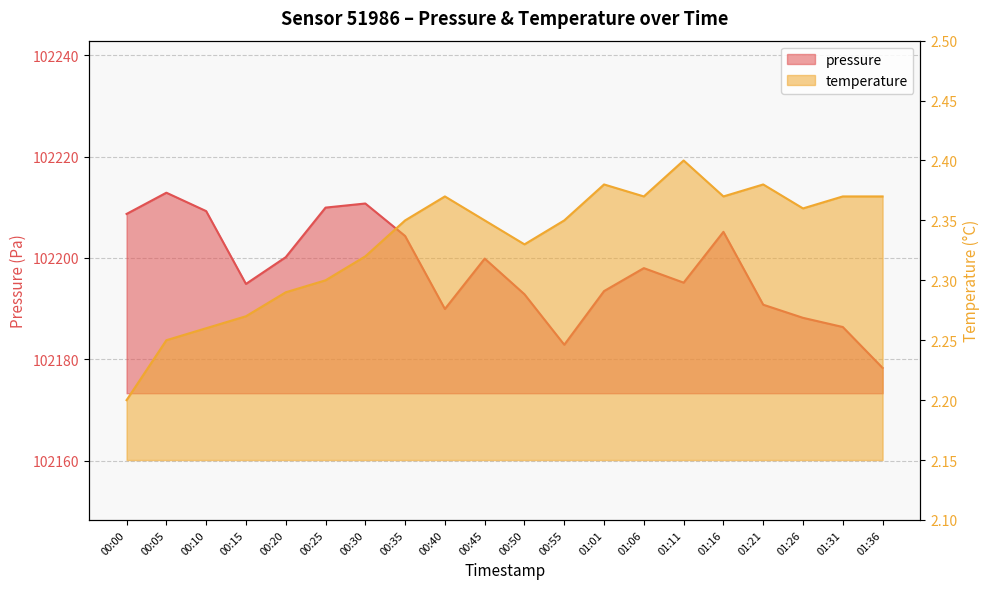

Reading left to right, extract all data points from this chart.

pressure: 00:00=102208.7	00:05=102212.9	00:10=102209.2	00:15=102194.9	00:20=102200.2	00:25=102209.9	00:30=102210.8	00:35=102204.3	00:40=102189.9	00:45=102199.9	00:50=102192.8	00:55=102182.9	01:01=102193.5	01:06=102198.0	01:11=102195.1	01:16=102205.2	01:21=102190.8	01:26=102188.2	01:31=102186.4	01:36=102178.3
temperature: 00:00=2.2	00:05=2.2	00:10=2.3	00:15=2.3	00:20=2.3	00:25=2.3	00:30=2.3	00:35=2.4	00:40=2.4	00:45=2.4	00:50=2.3	00:55=2.4	01:01=2.4	01:06=2.4	01:11=2.4	01:16=2.4	01:21=2.4	01:26=2.4	01:31=2.4	01:36=2.4